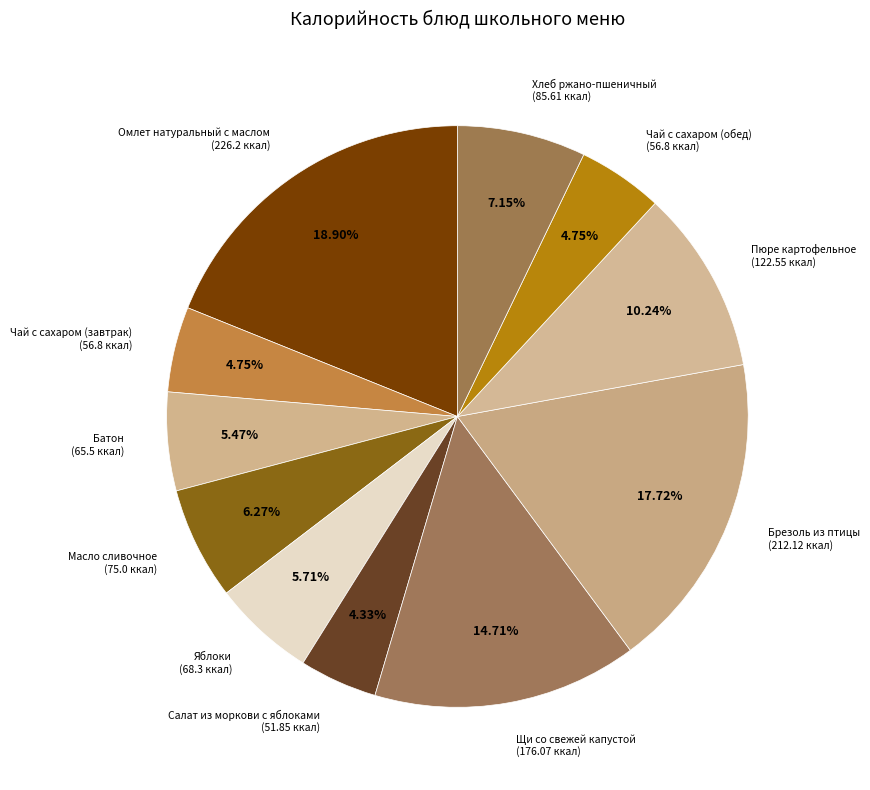

Do Яблоки (68.3 ккал) and Брезоль из птицы (212.12 ккал) together represent more than half of the pie?

No